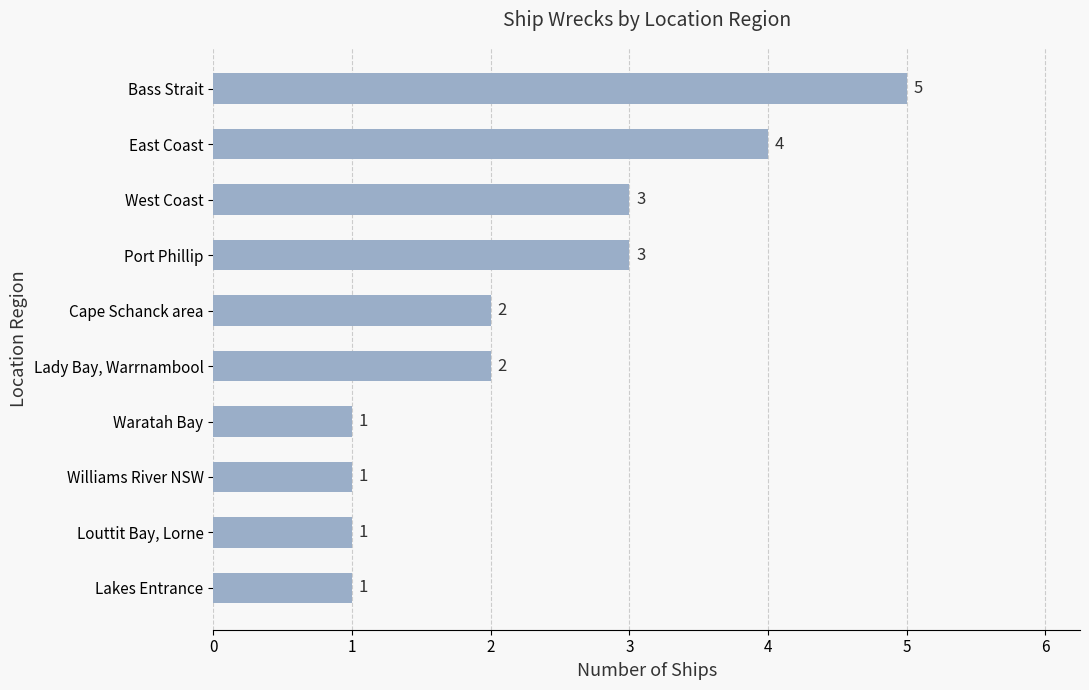

Which has a higher value, Port Phillip or Waratah Bay?

Port Phillip